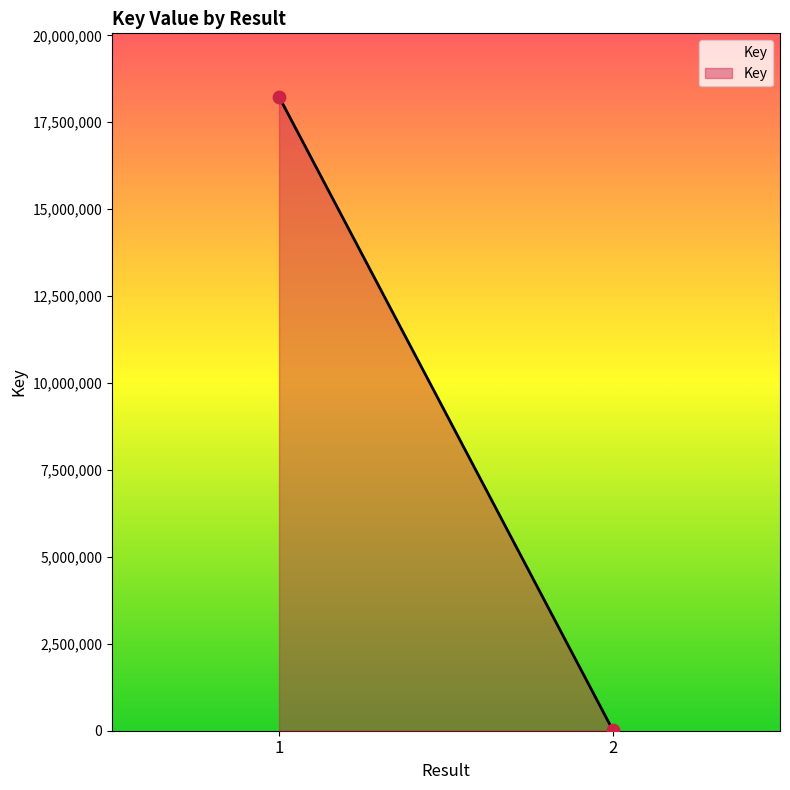

What is the range of Y values (max minus min)?

18226138